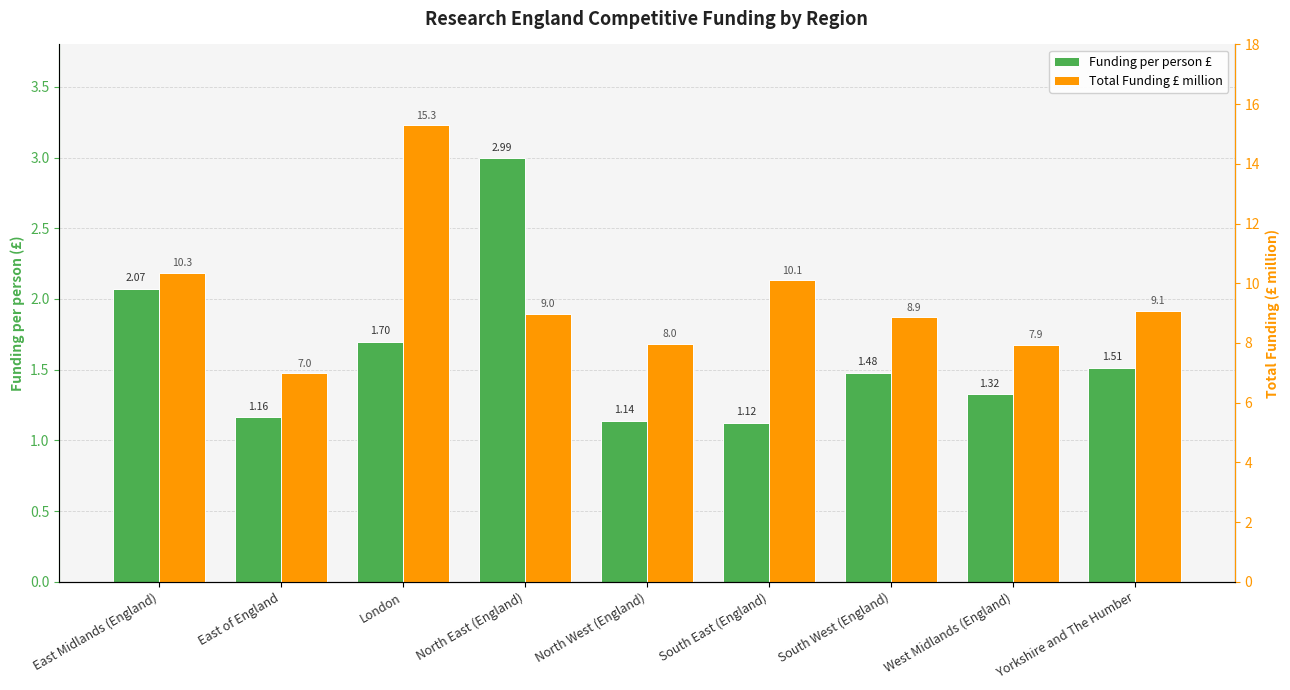

What position from the left is East Midlands (England)?

1